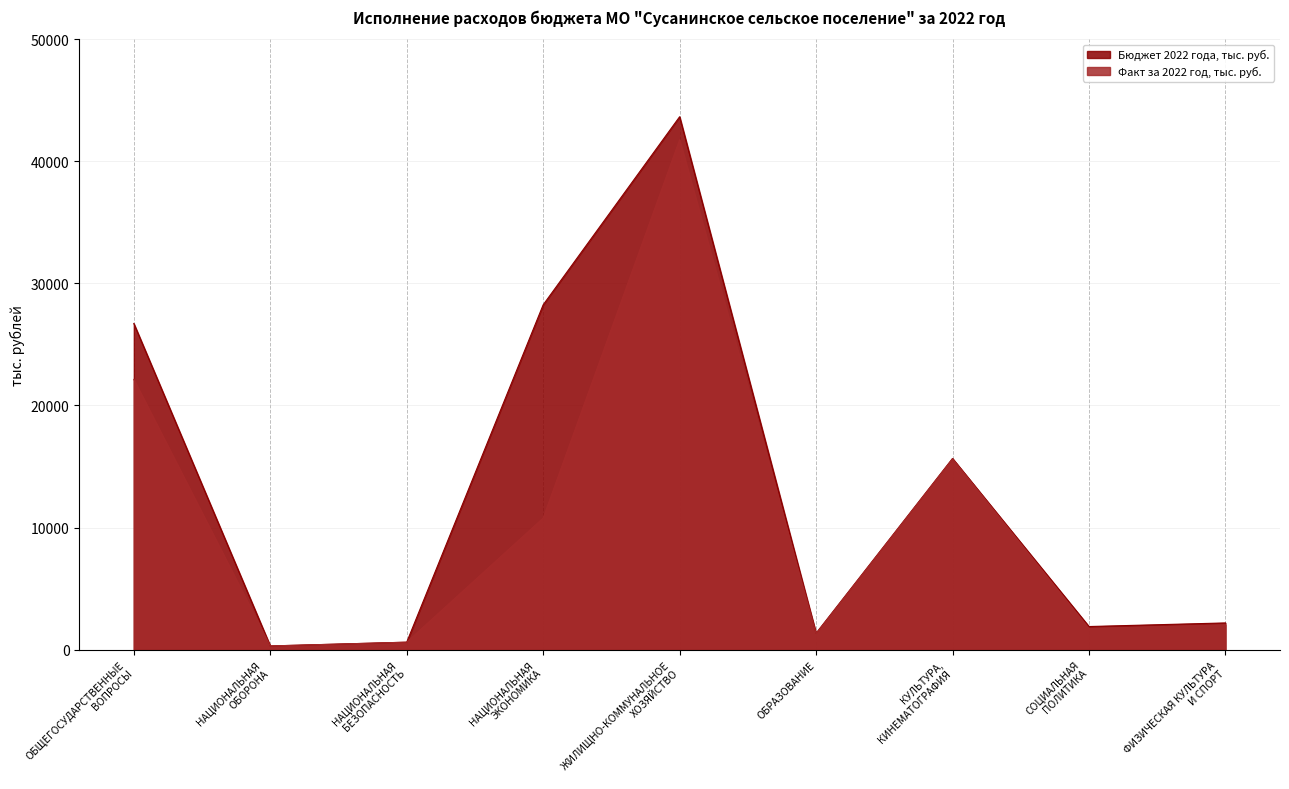

True or false: Бюджет 2022 года, тыс. руб. and Факт за 2022 год, тыс. руб. intersect in this chart.

False